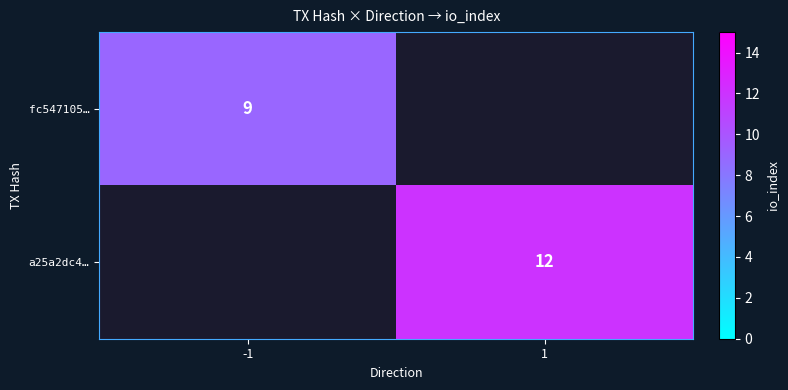

True or false: a25a2dc4… has a value of 12 at 1.

True